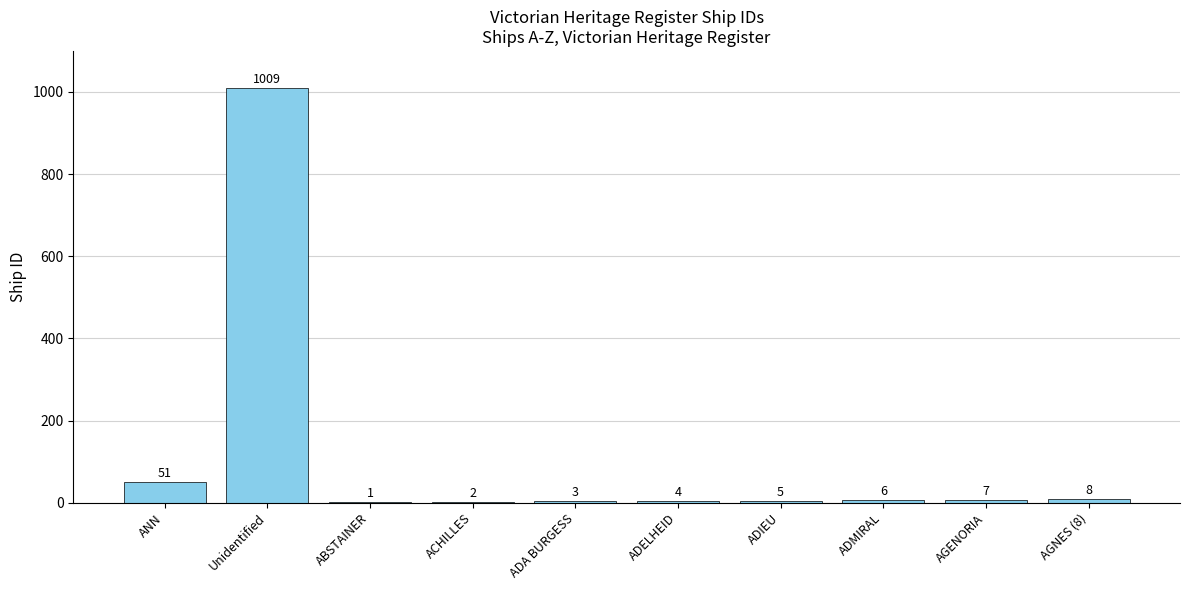

Are the bars horizontal?

No